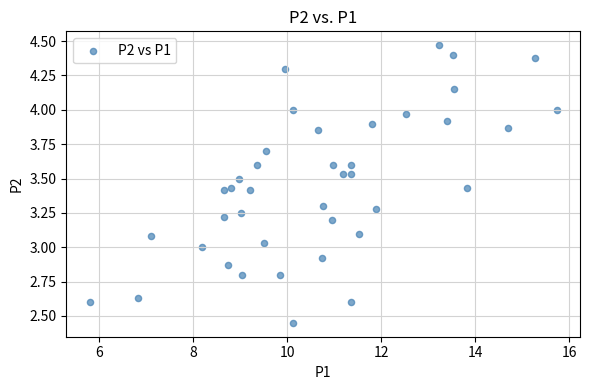

What is the range of X values (max minus min)?

9.9